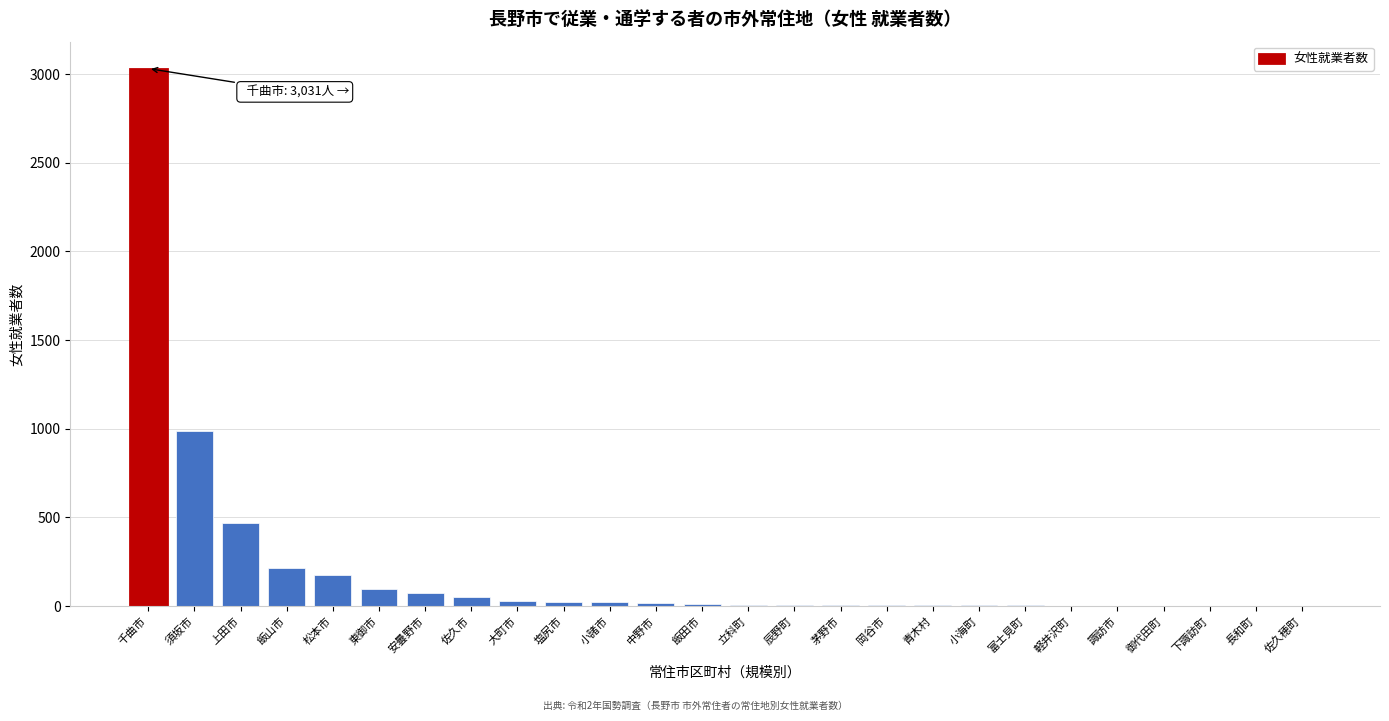

What is the greatest value displayed?

3031